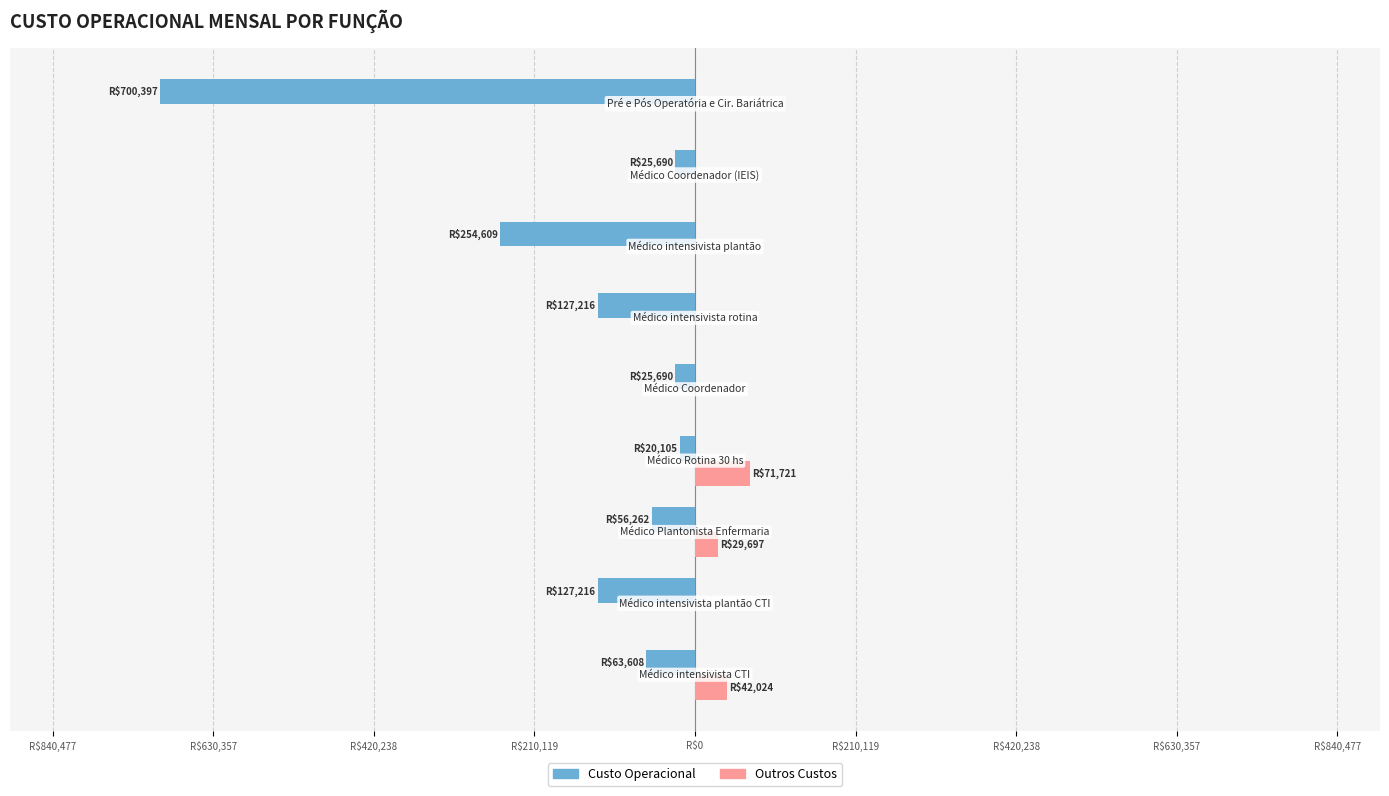

Which series has the largest range (max minus min)?

Custo Operacional